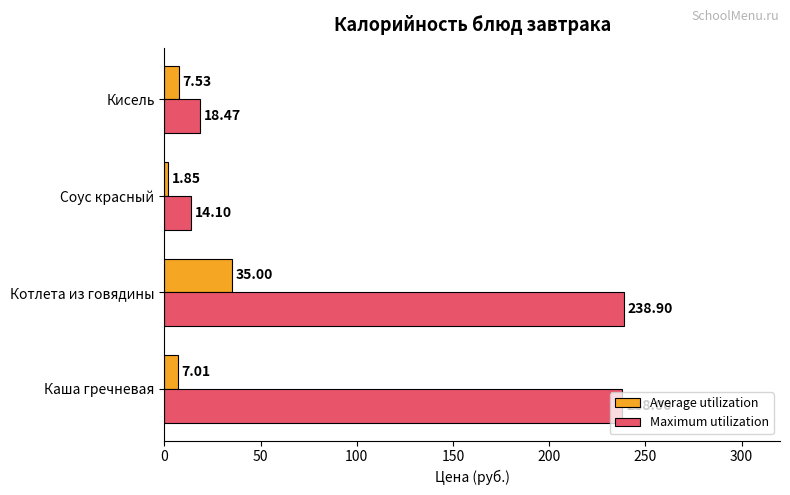

What is the sum of all Average utilization values?

51.4